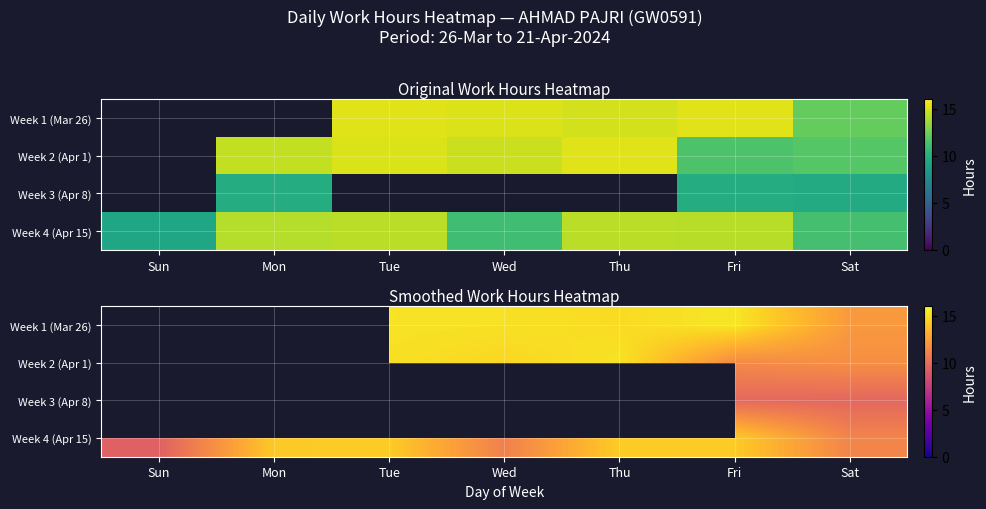

The Week 4 (Apr 15) series shows 14.3 at Fri. True or false?

True